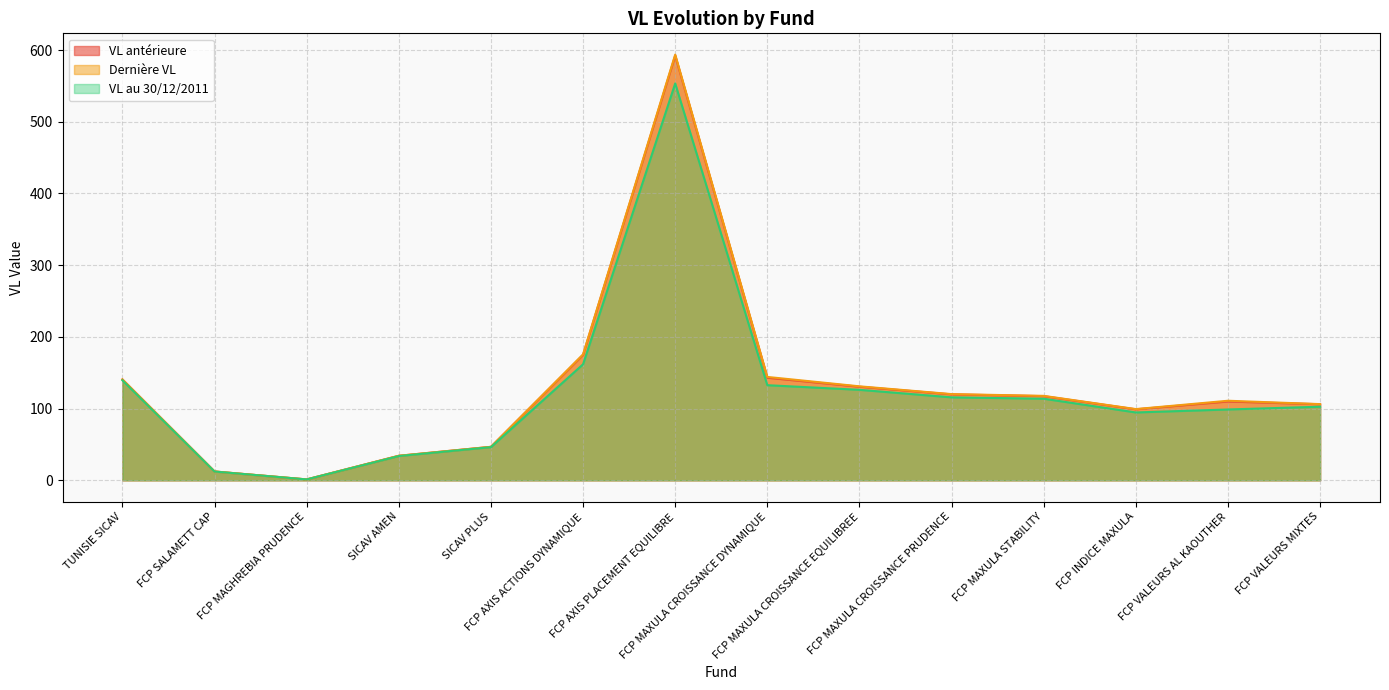

Rank the series at SICAV AMEN from lowest to highest value.

VL au 30/12/2011, VL antérieure, Dernière VL